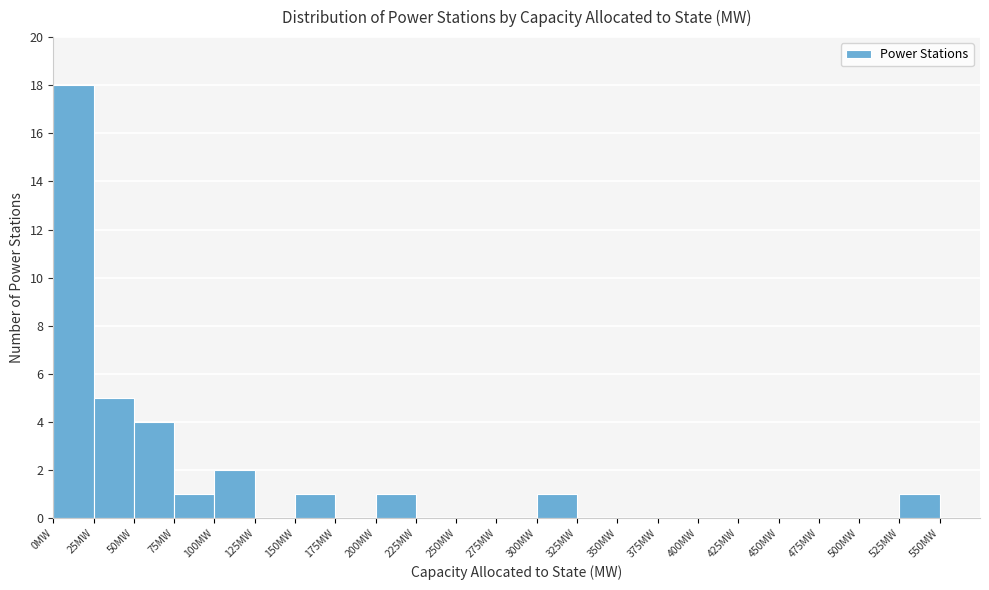

Reading left to right, transcribe this chart: for each bar, give the range it covers on the x-axis and its height. The values are not printed on the chart, so give them approximately, as read against the axis.

0 to 25: 18
25 to 50: 5
50 to 75: 4
75 to 100: 1
100 to 125: 2
125 to 150: 0
150 to 175: 1
175 to 200: 0
200 to 225: 1
225 to 250: 0
250 to 275: 0
275 to 300: 0
300 to 325: 1
325 to 350: 0
350 to 375: 0
375 to 400: 0
400 to 425: 0
425 to 450: 0
450 to 475: 0
475 to 500: 0
500 to 525: 0
525 to 550: 1
550 to 575: 0